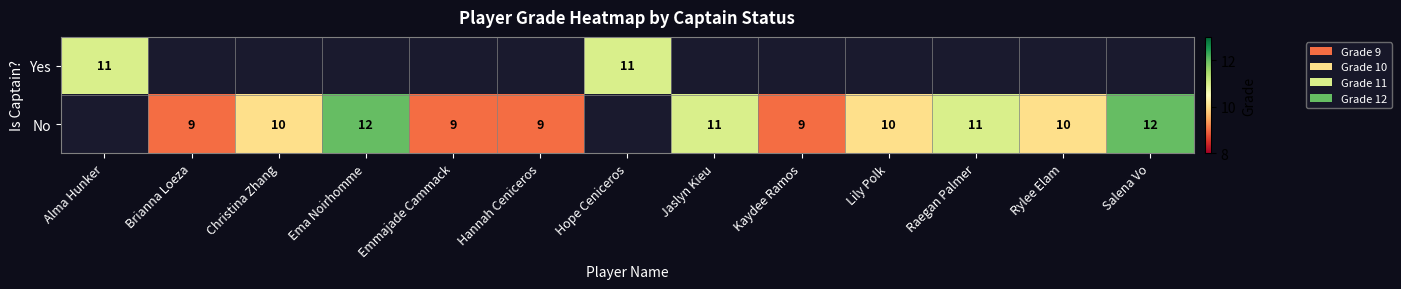

The Yes series shows 11 at Hope Ceniceros. True or false?

True